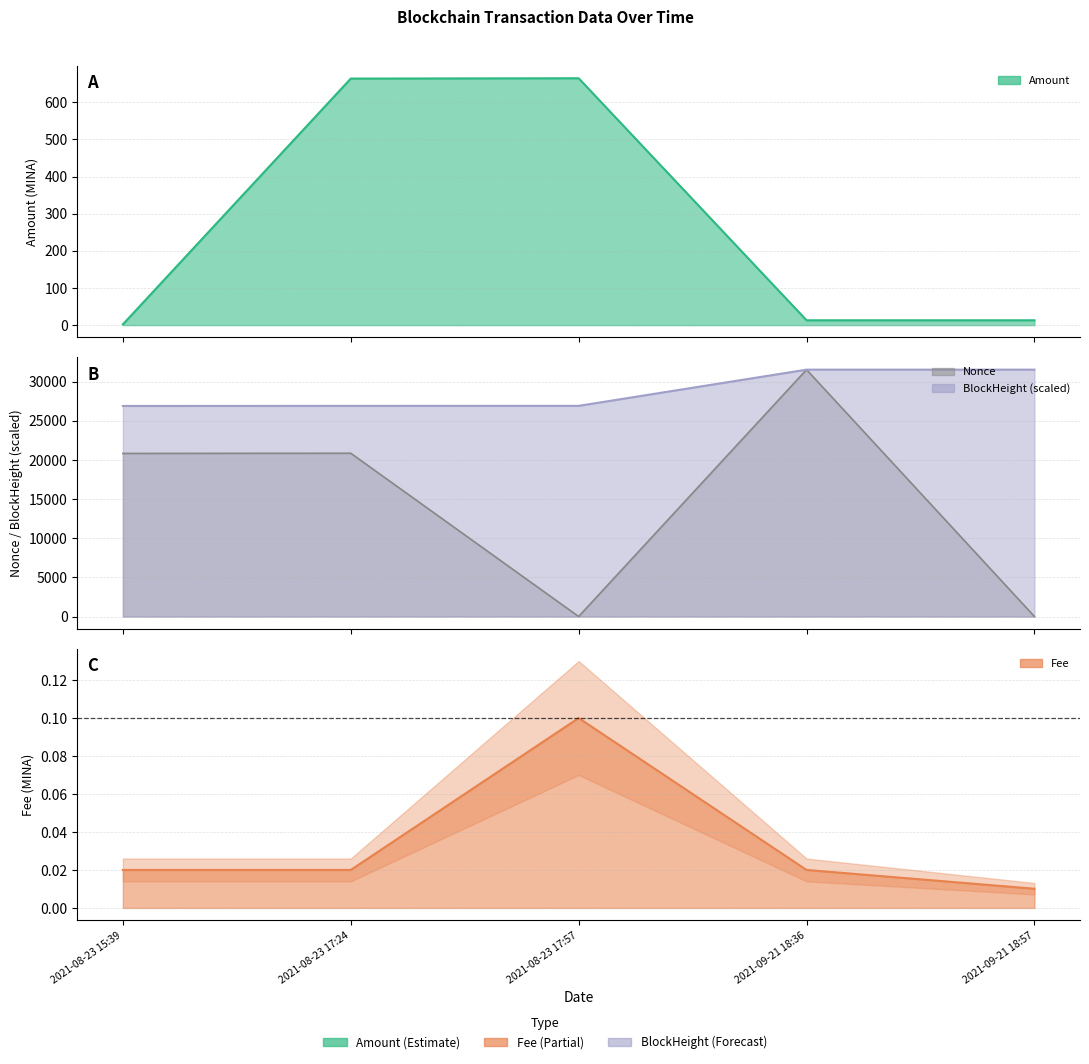

Where is the first local maximum for Nonce?

2021-08-23 17:24